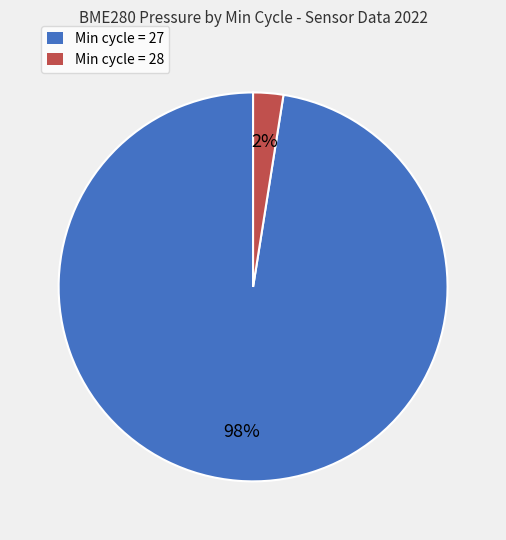

To the nearest percent, what is the average slice percentage?

50%